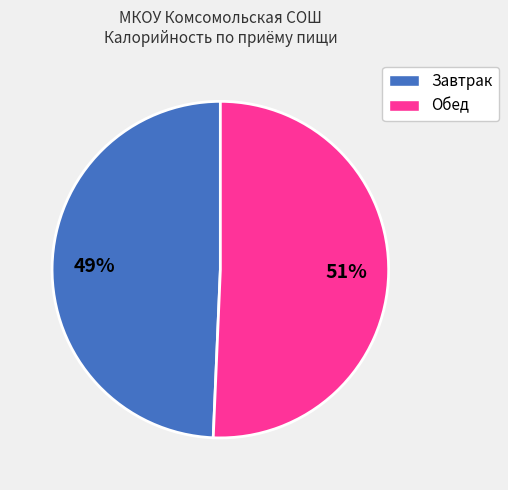

Does any single category account for the majority?

Yes